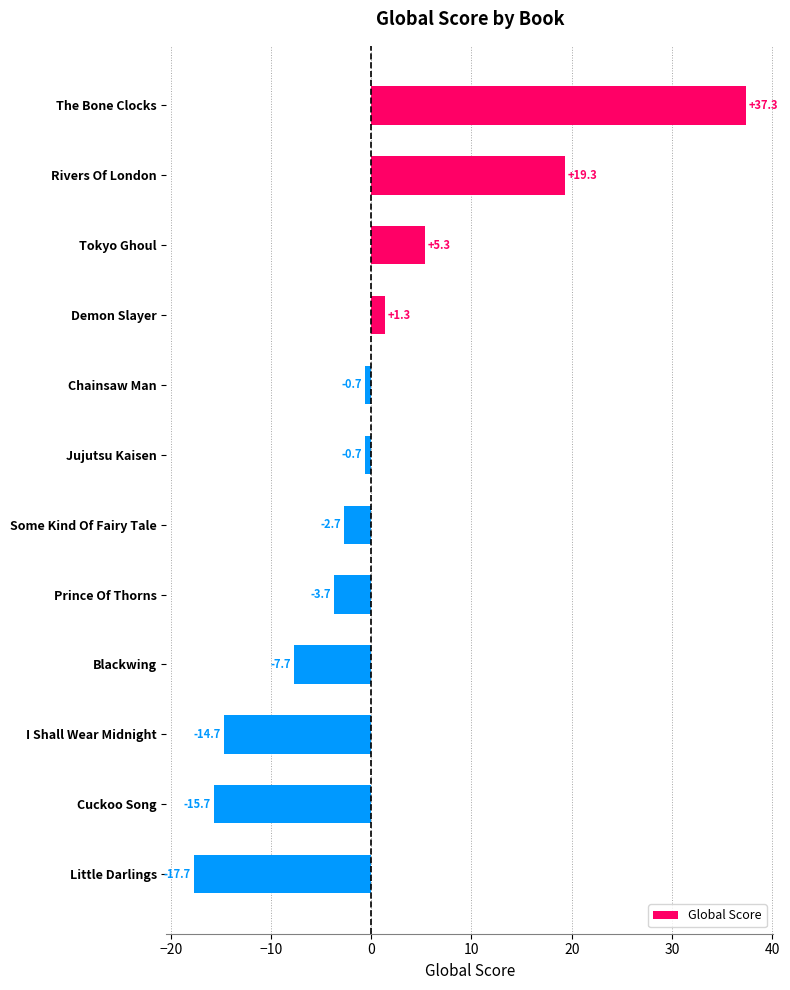

What is the label of the 4th bar from the top?

Demon Slayer